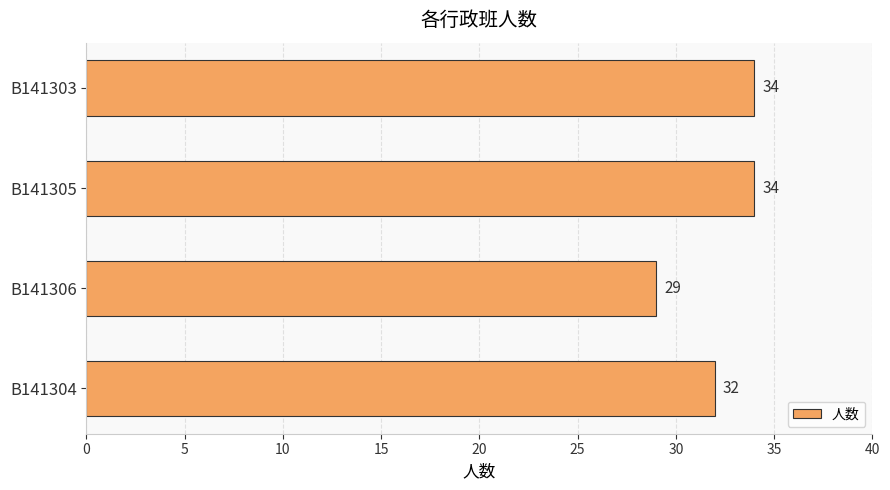

What is the value of the 3rd bar from the top?

29